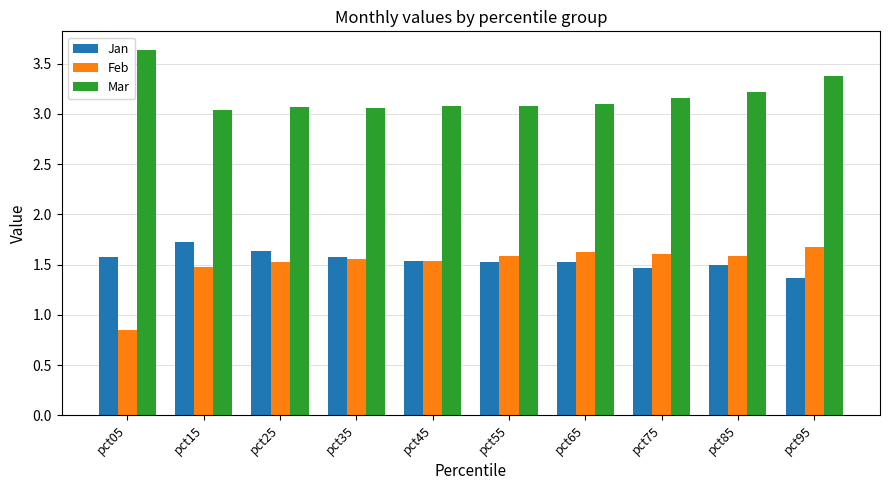

What is the average value of the Mar series?

3.2